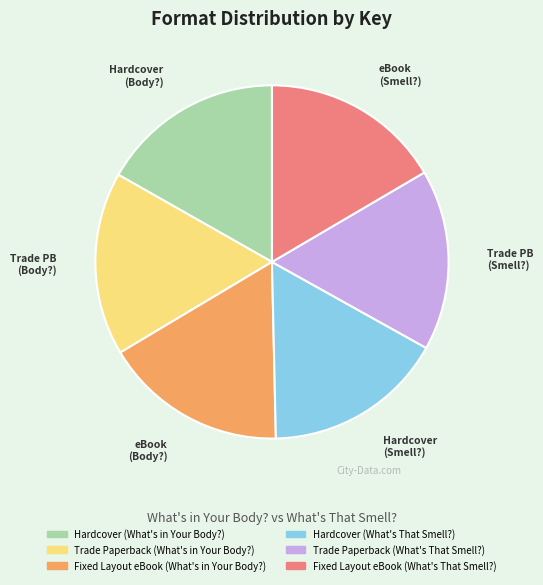

What is the ratio of the value at Fixed Layout eBook (What's That Smell?) to the value at Trade Paperback (What's That Smell?)?

1.0